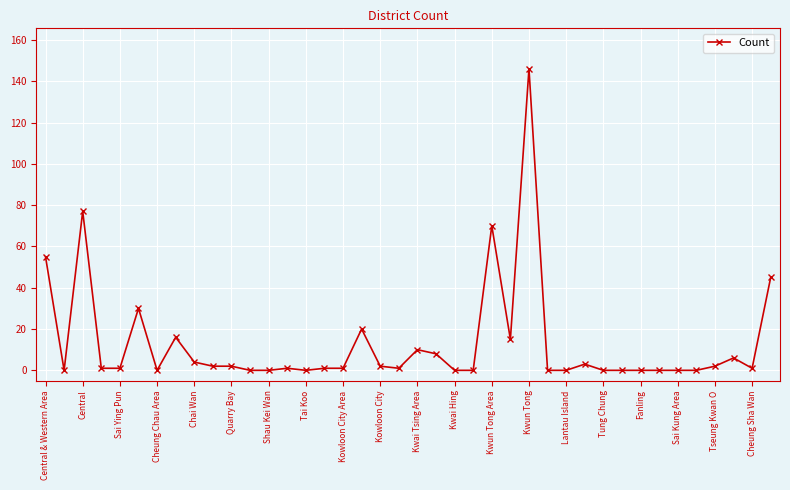

Does the chart have visible grid lines?

Yes